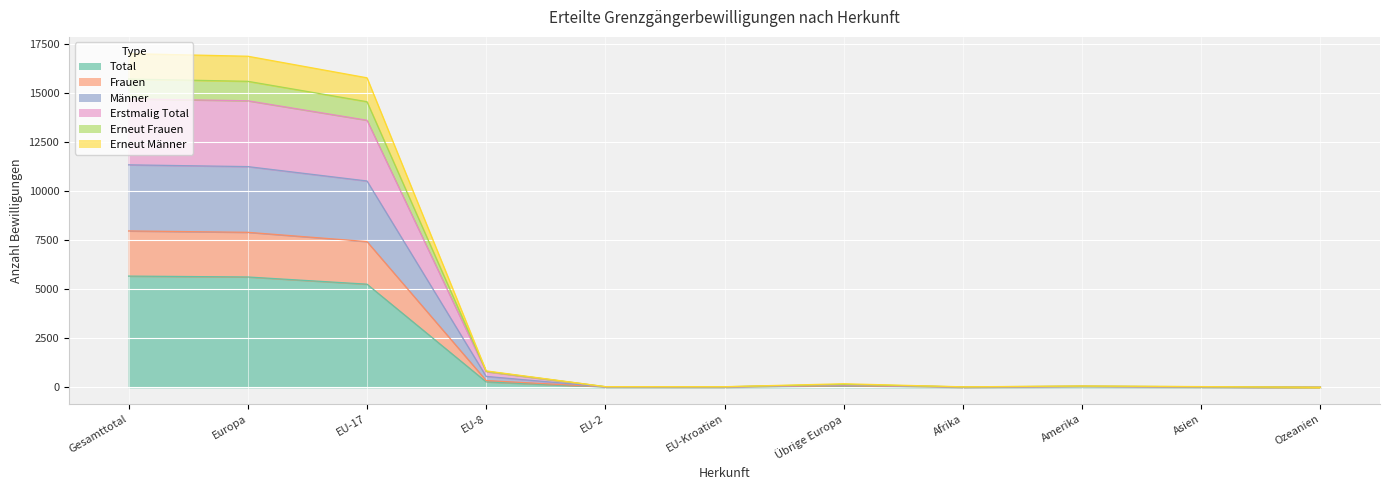

Rank the series at Übrige Europa from lowest to highest value.

Total, Frauen, Erneut Männer, Männer, Erstmalig Total, Erneut Frauen